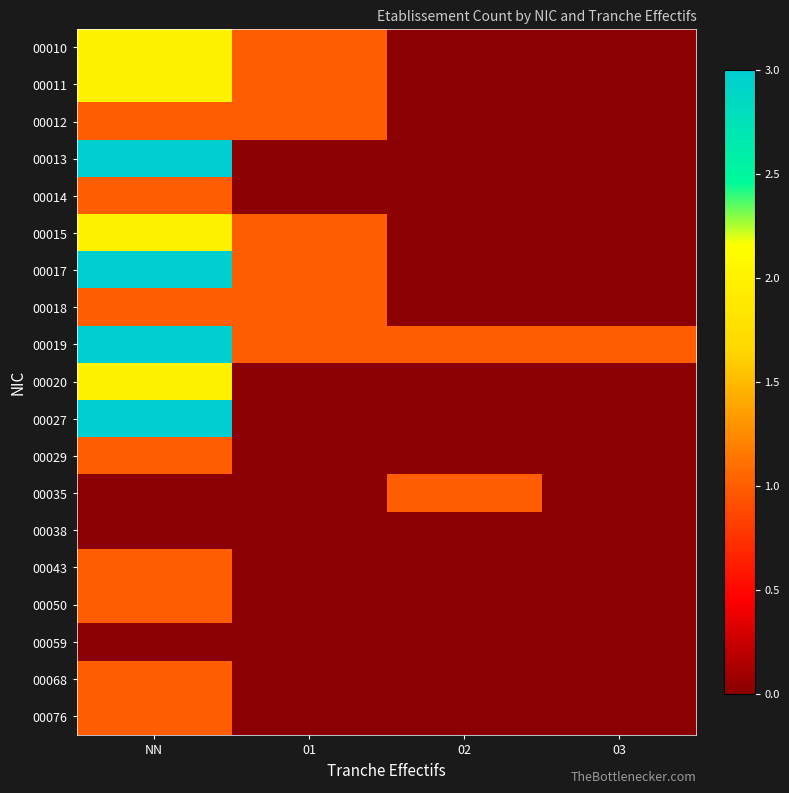

At 01, list the series in order from largest to smallest.

00010, 00011, 00012, 00015, 00017, 00018, 00019, 00013, 00014, 00020, 00027, 00029, 00035, 00038, 00043, 00050, 00059, 00068, 00076